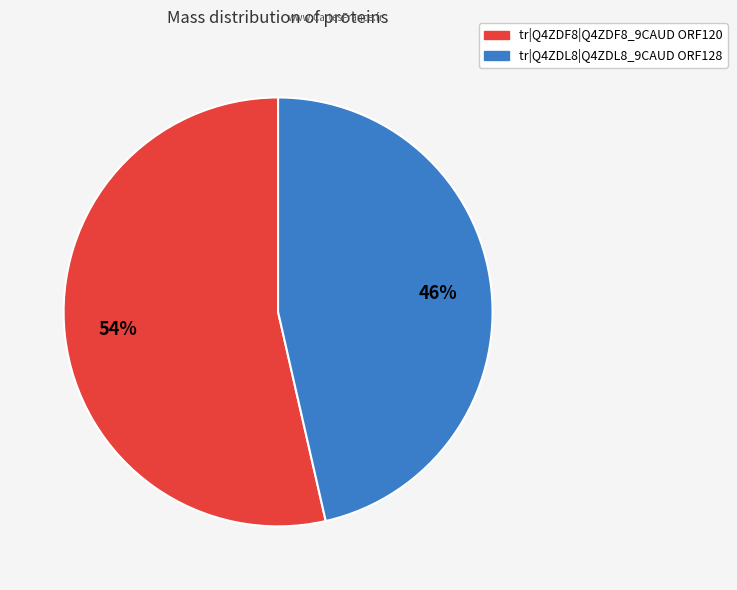

Do tr|Q4ZDF8|Q4ZDF8_9CAUD ORF120 and tr|Q4ZDL8|Q4ZDL8_9CAUD ORF128 together represent more than half of the pie?

Yes